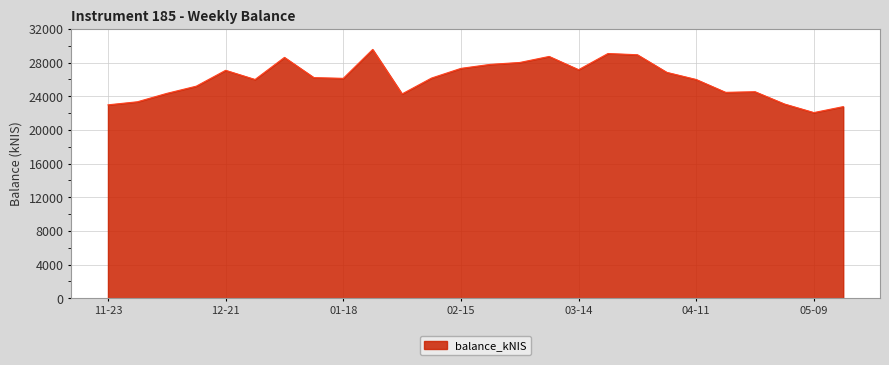

What is the maximum value shown in the chart?

29569.7